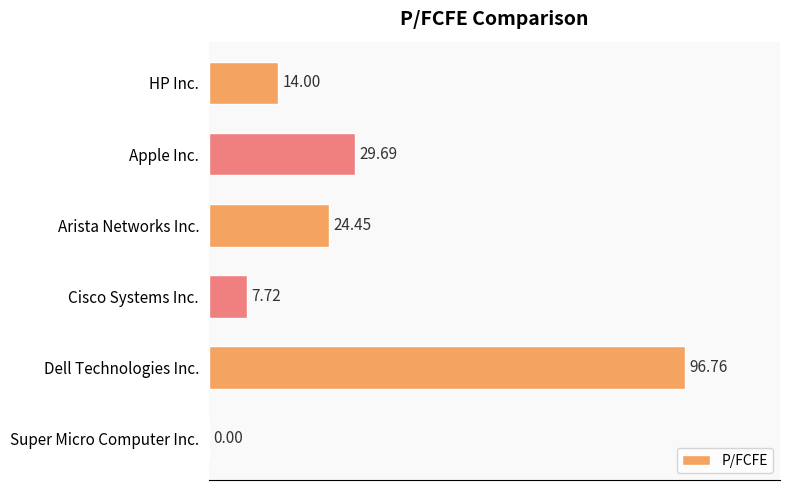

Approximately how many times larger is the value at Arista Networks Inc. compared to Dell Technologies Inc.?

0.3